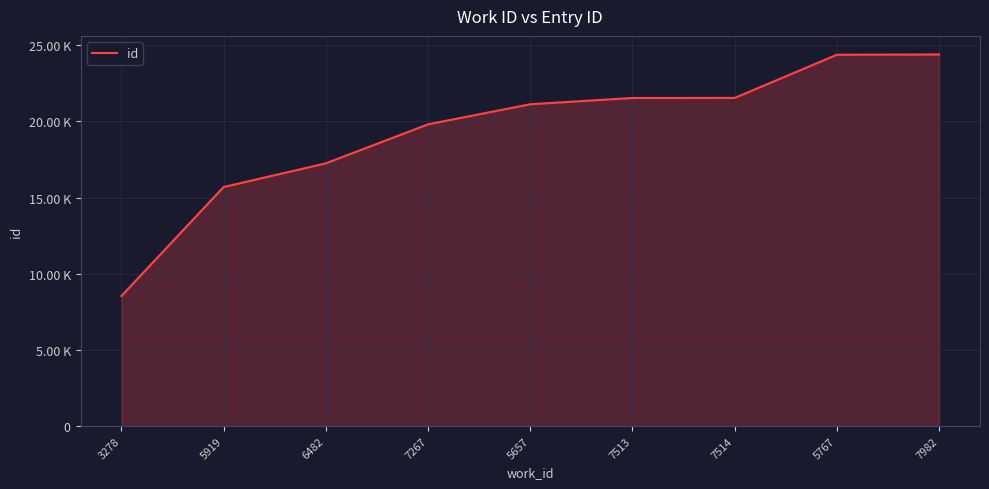

Between 3278 and 5657, which is larger?

5657